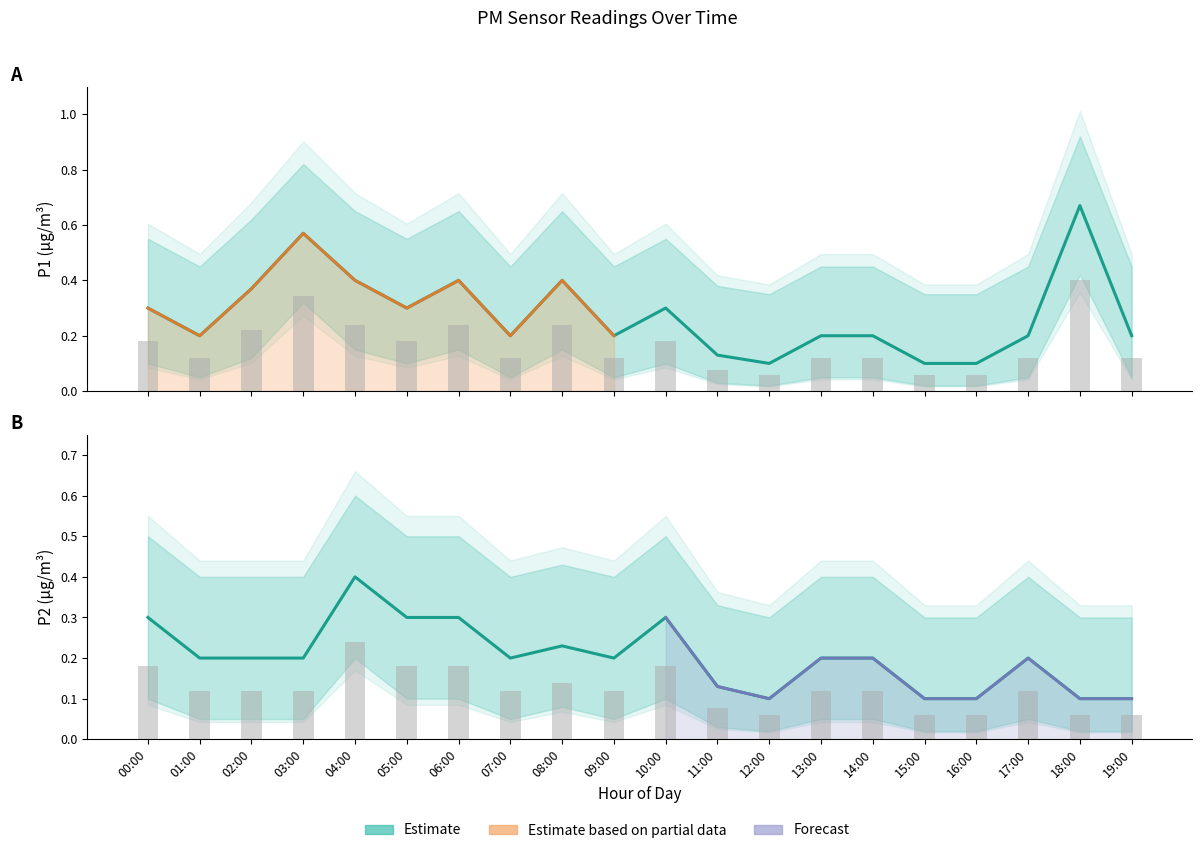

What is the difference between the highest and lowest values at 11:00?

0.3